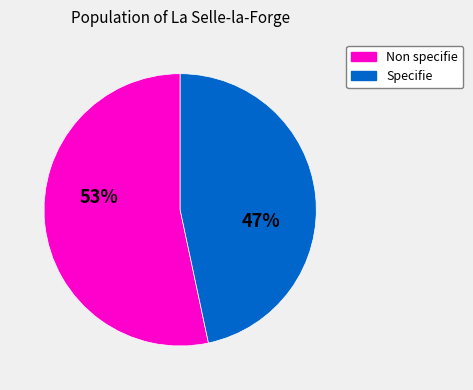

True or false: Non specifie accounts for 43% of the total.

False